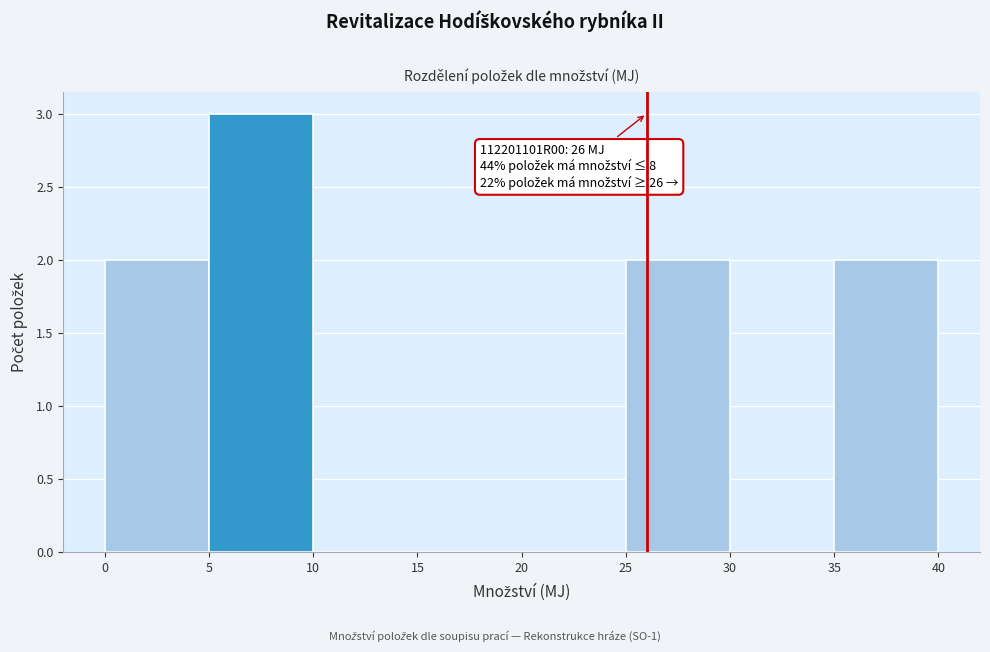

Over which range of the x-axis is the bar tallest?

5 to 10